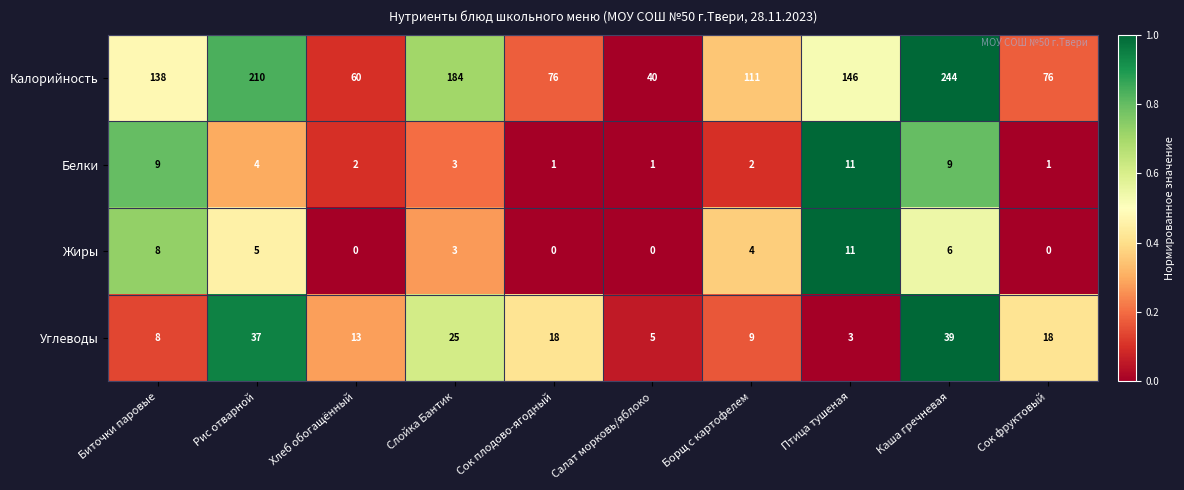

The value of Углеводы at Слойка Бантик is 25. True or false?

True